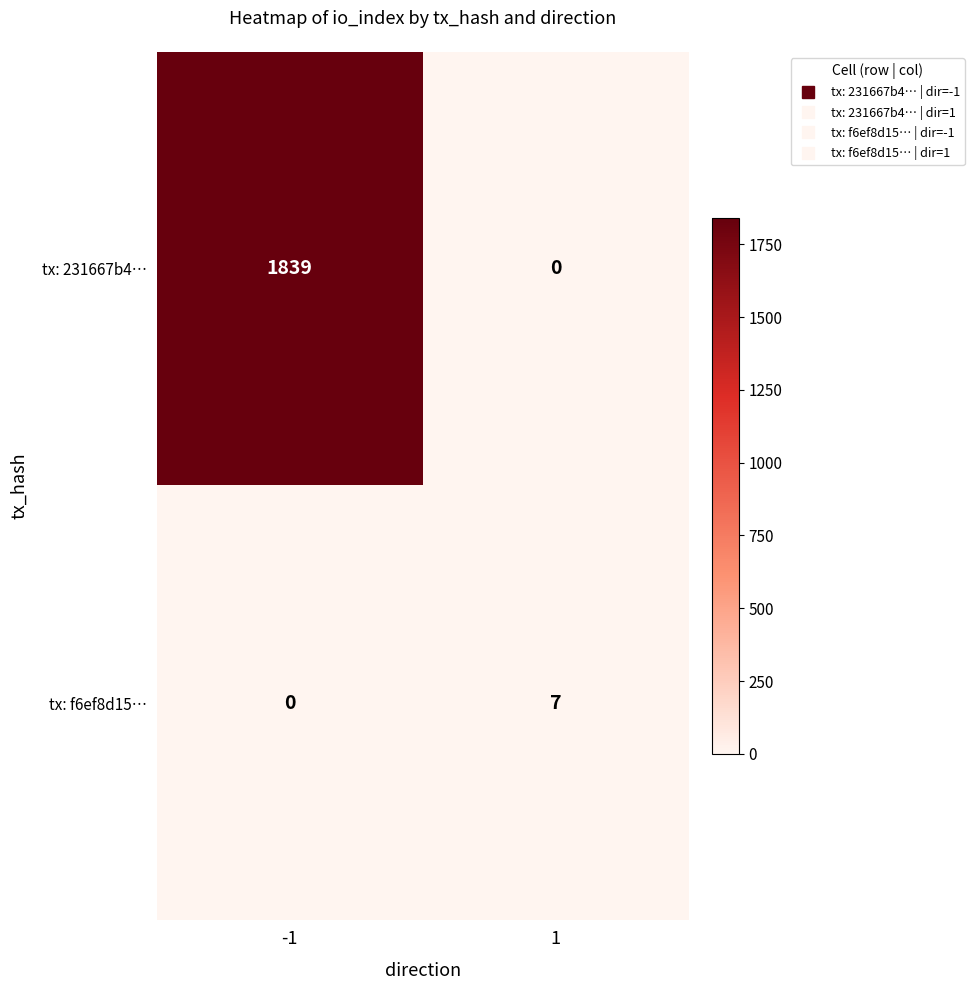

How many positive values does the tx: f6ef8d15… series have?

1